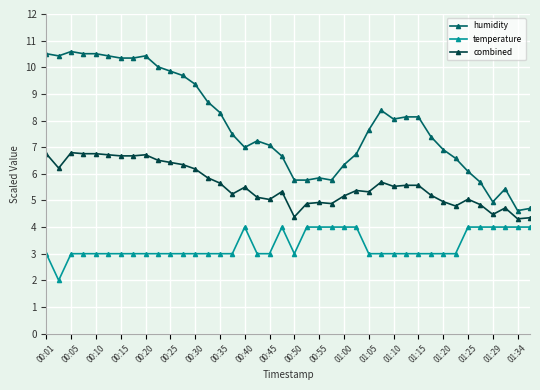

Is this an area chart (filled region under the line)?

No